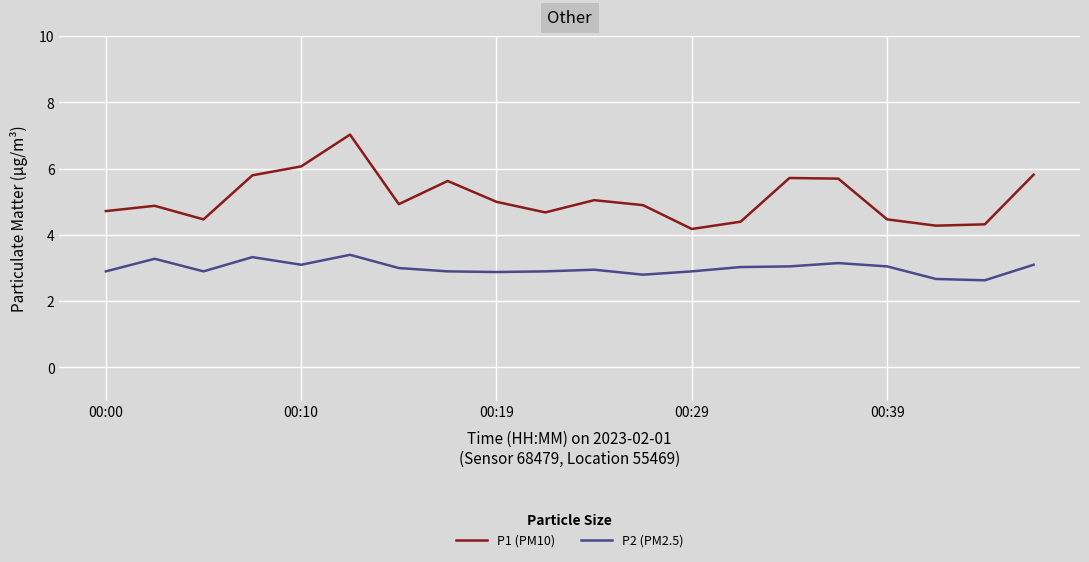

Which series has the widest spread of values?

P1 (PM10)